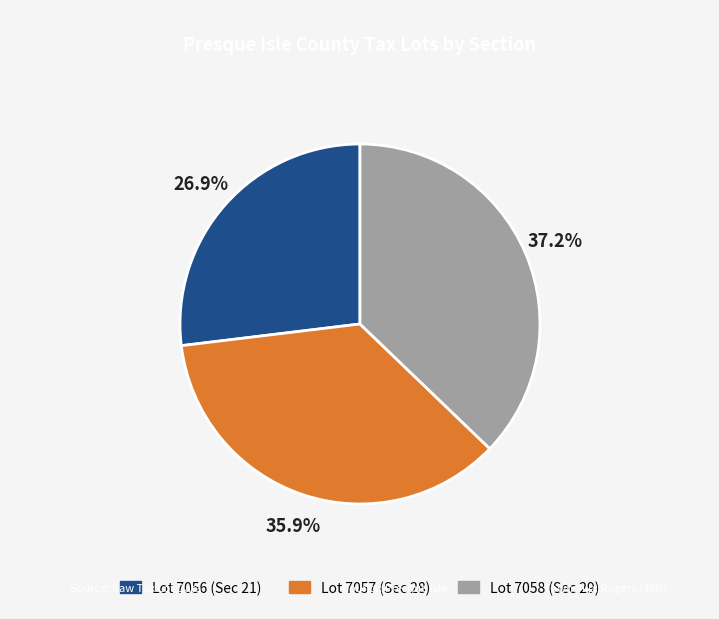

To the nearest percent, what portion does Lot 7056 (Sec 21) represent?

27%